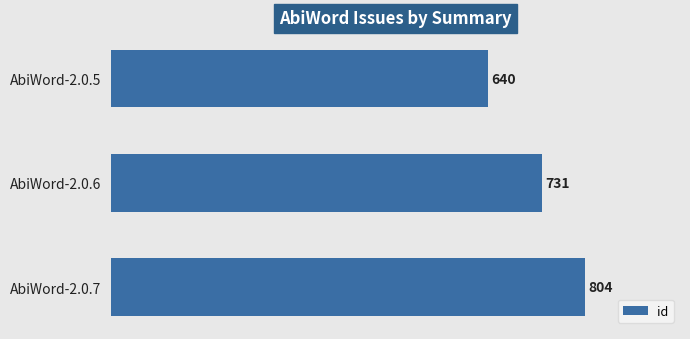

Reading top to bottom, transcribe all the data shown in this chart.

640	731	804